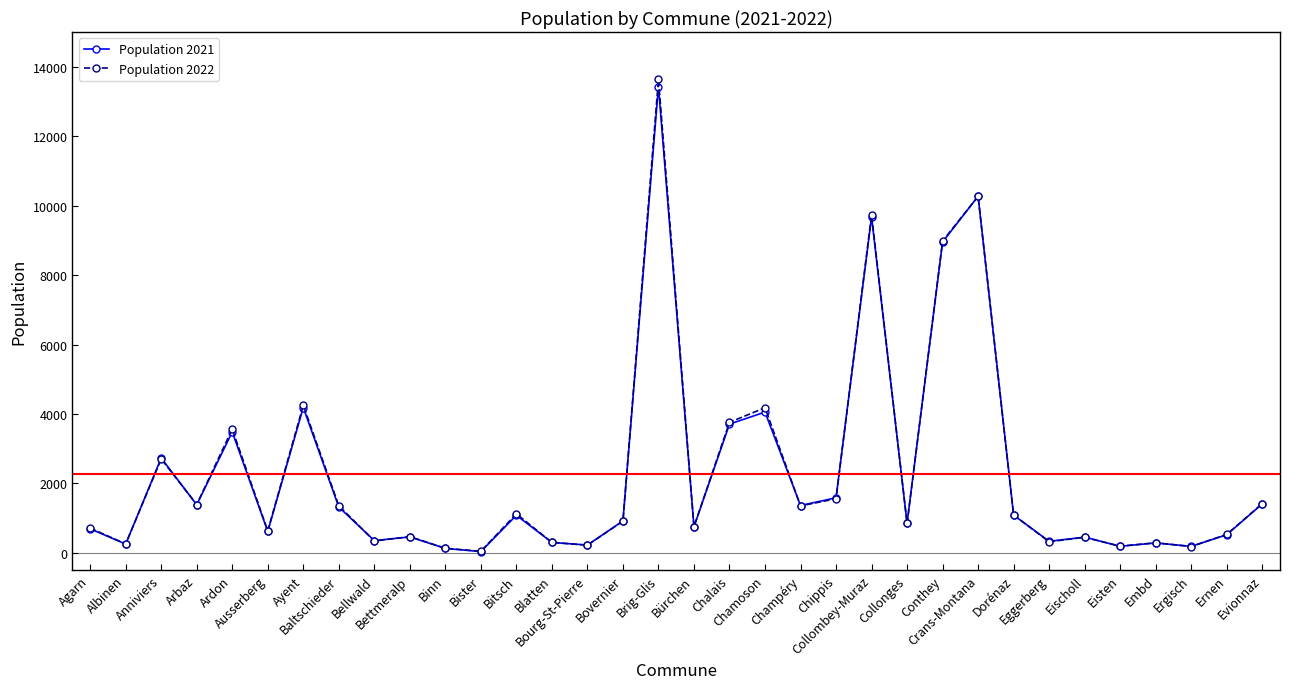

True or false: Population 2021 has a value of 916 at Bovernier.

True